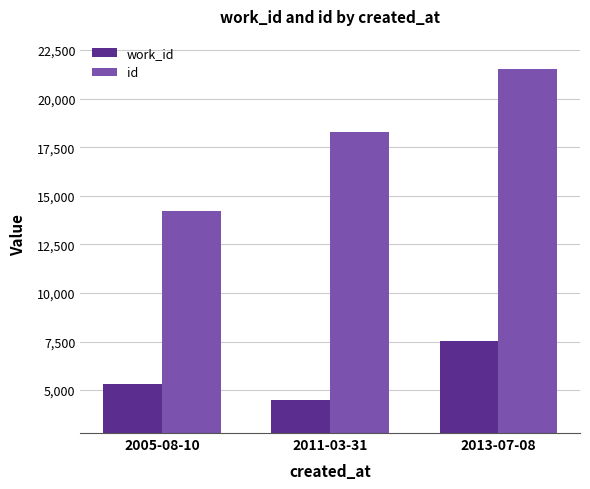

At how many categories does at least one series exceed 16973?

2